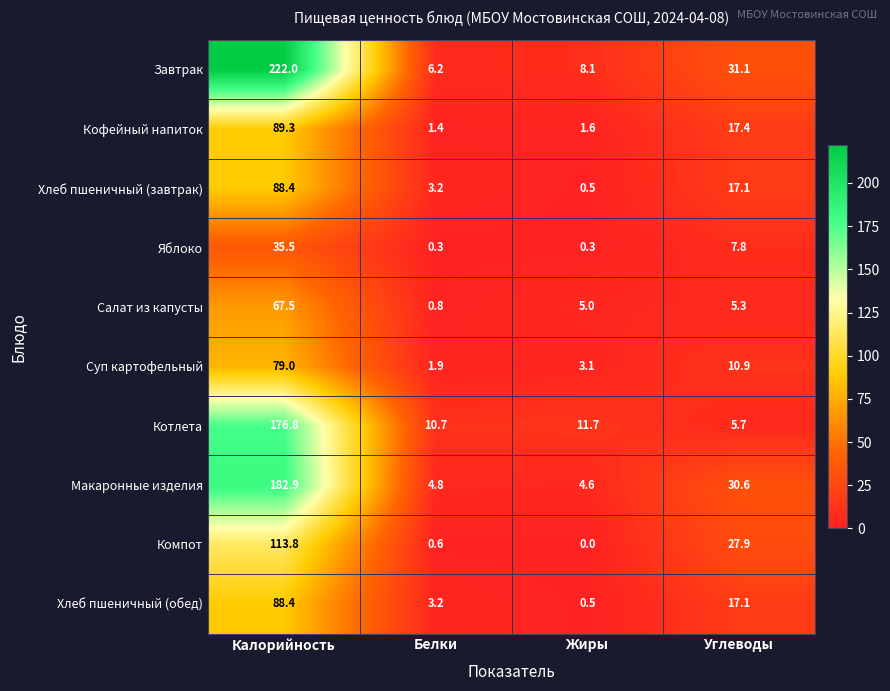

What is the average value of the Котлета series?

51.2